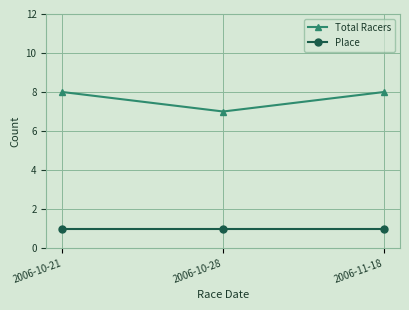

Which category has the lowest value in the Total Racers series?

2006-10-28